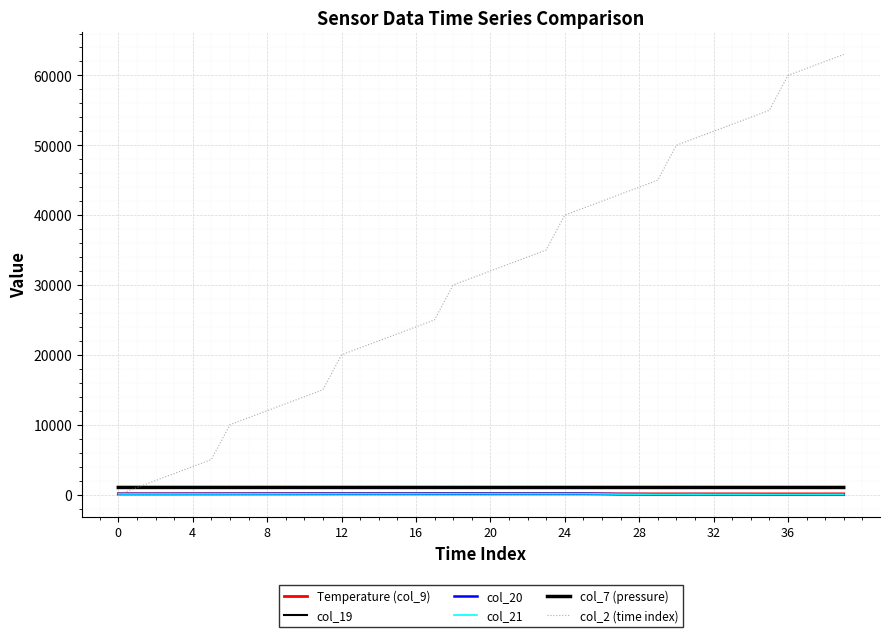

What is the label of the 25th point from the right?

15